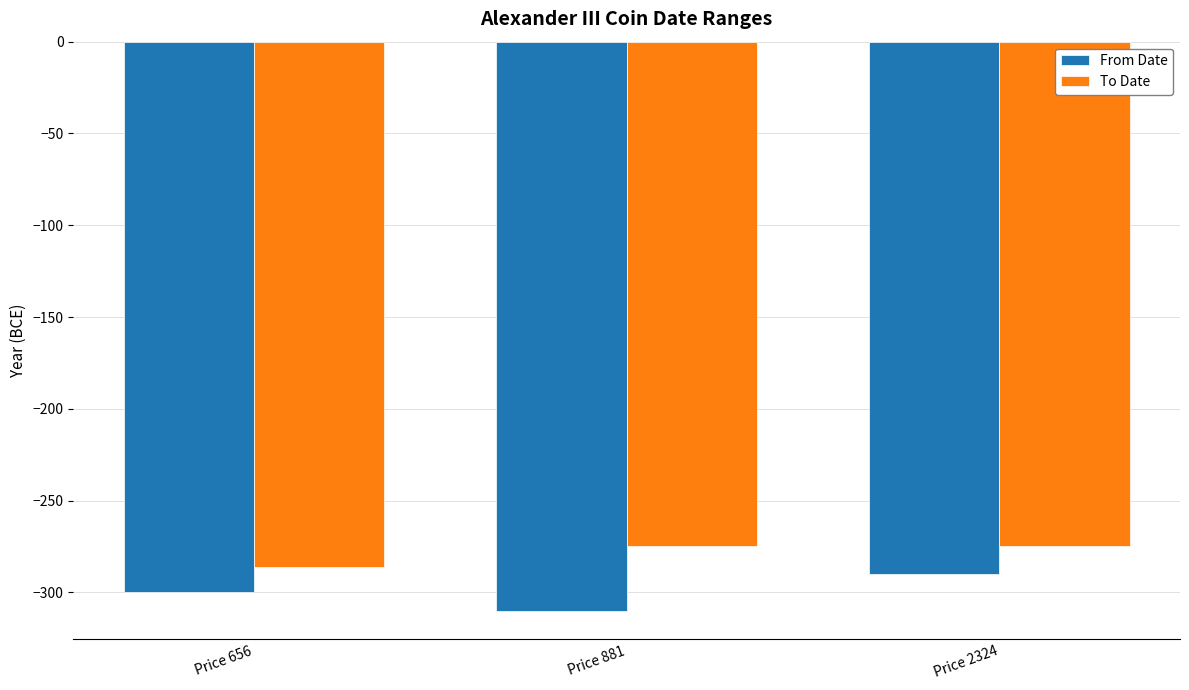

Reading right to left, what are all the values shown in this chart?

From Date: Price 2324=-290	Price 881=-310	Price 656=-300
To Date: Price 2324=-275	Price 881=-275	Price 656=-286